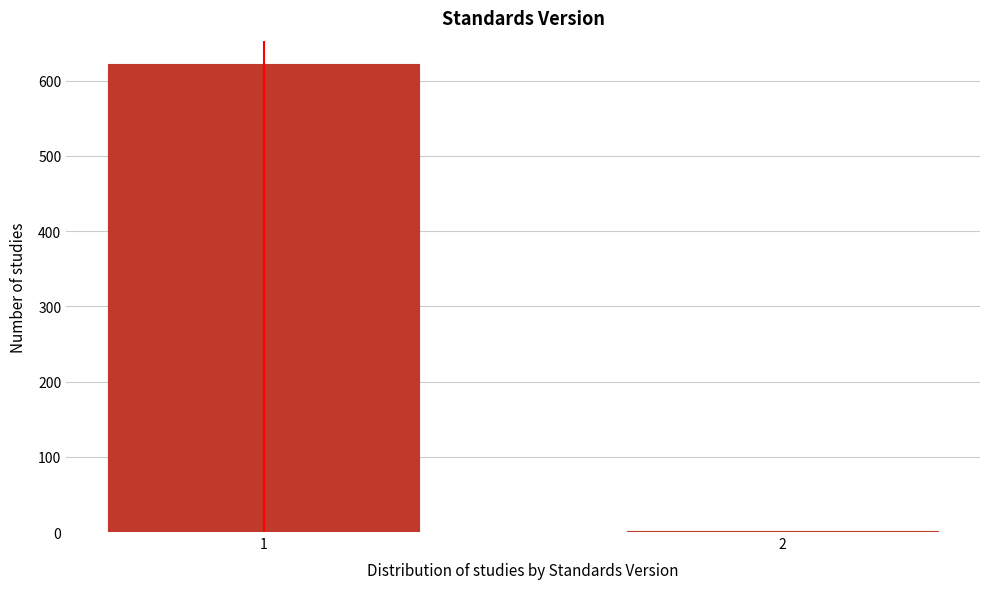

Reading left to right, list all the values displayed in this chart.

1=622	2=1